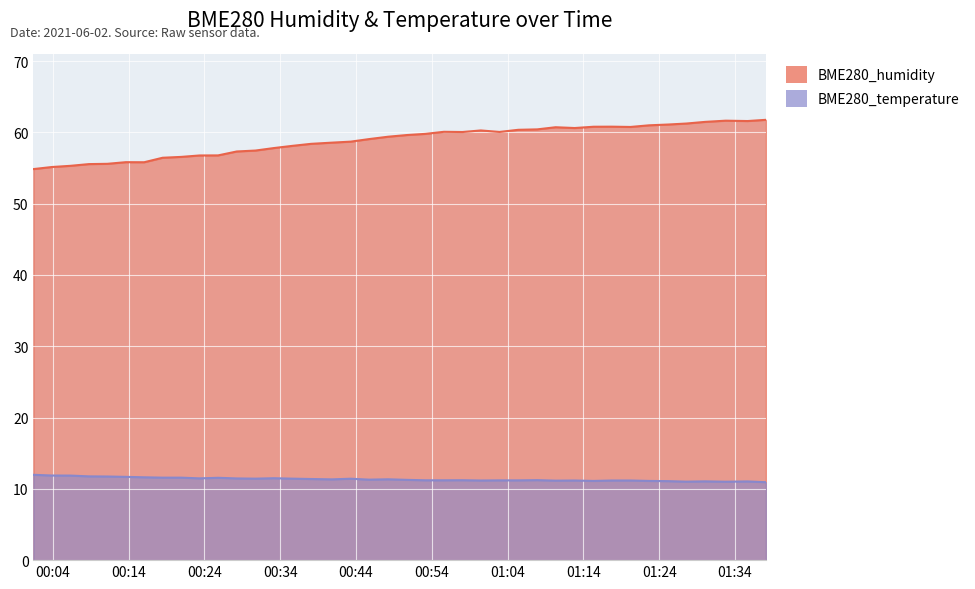

How many categories are shown in the chart?

40